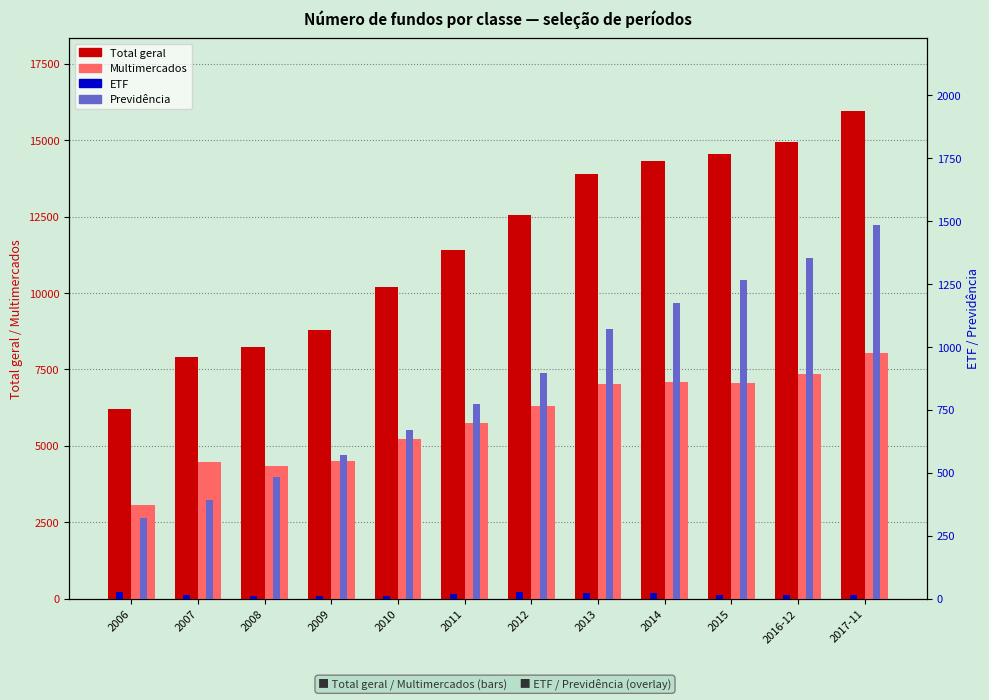

How many values in the Total geral series are below 12537?

6